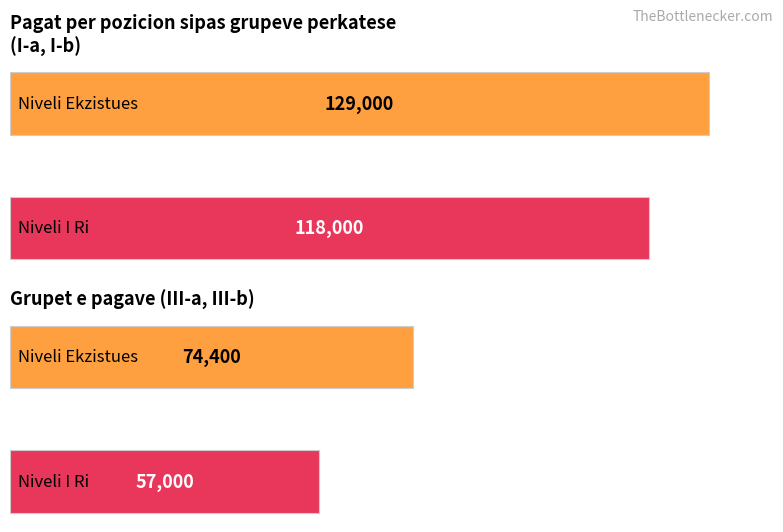

At which category is the sum across all series the highest?

I-a